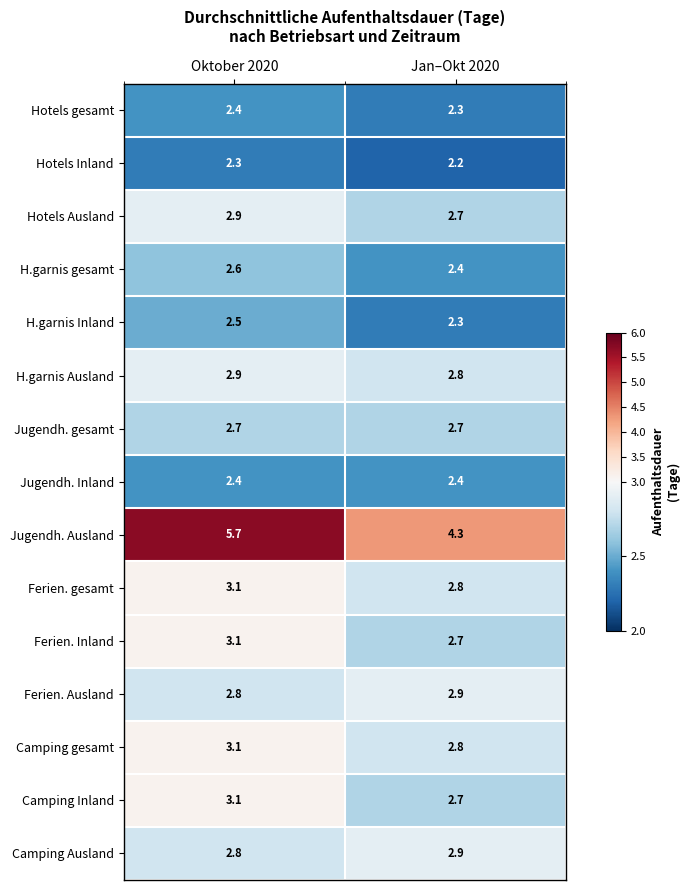

What is the sum of the Ferien. Ausland values at Jan–Okt 2020 and Oktober 2020?

5.7